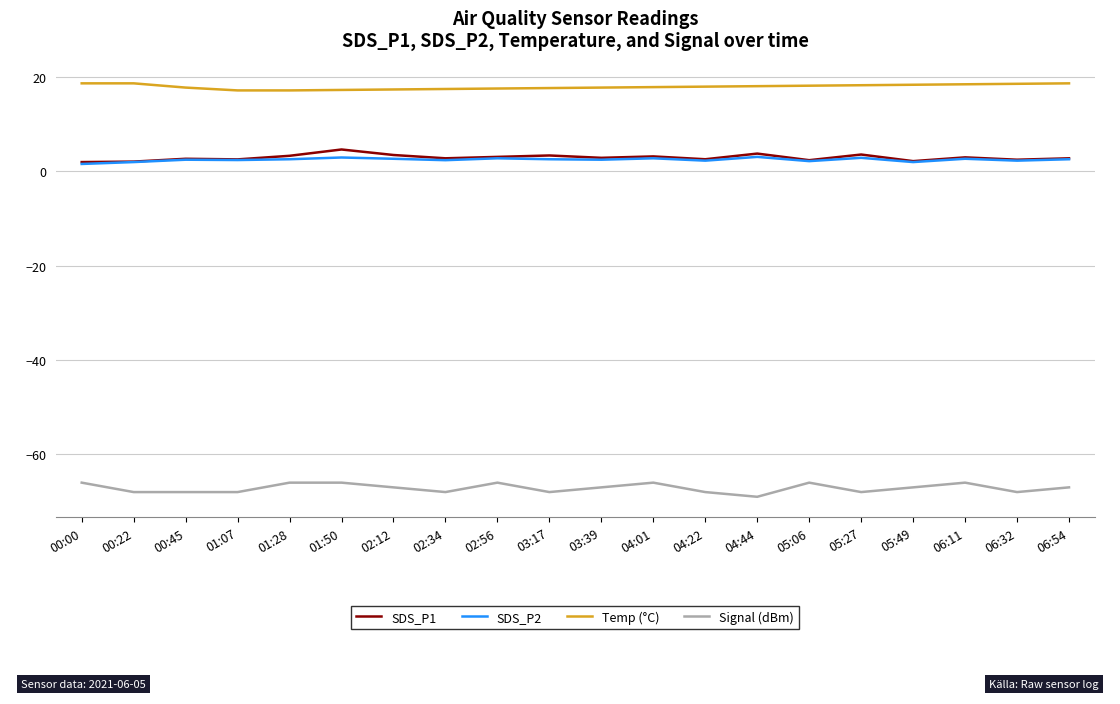

Which series has the largest total across all categories?

Temp (°C)